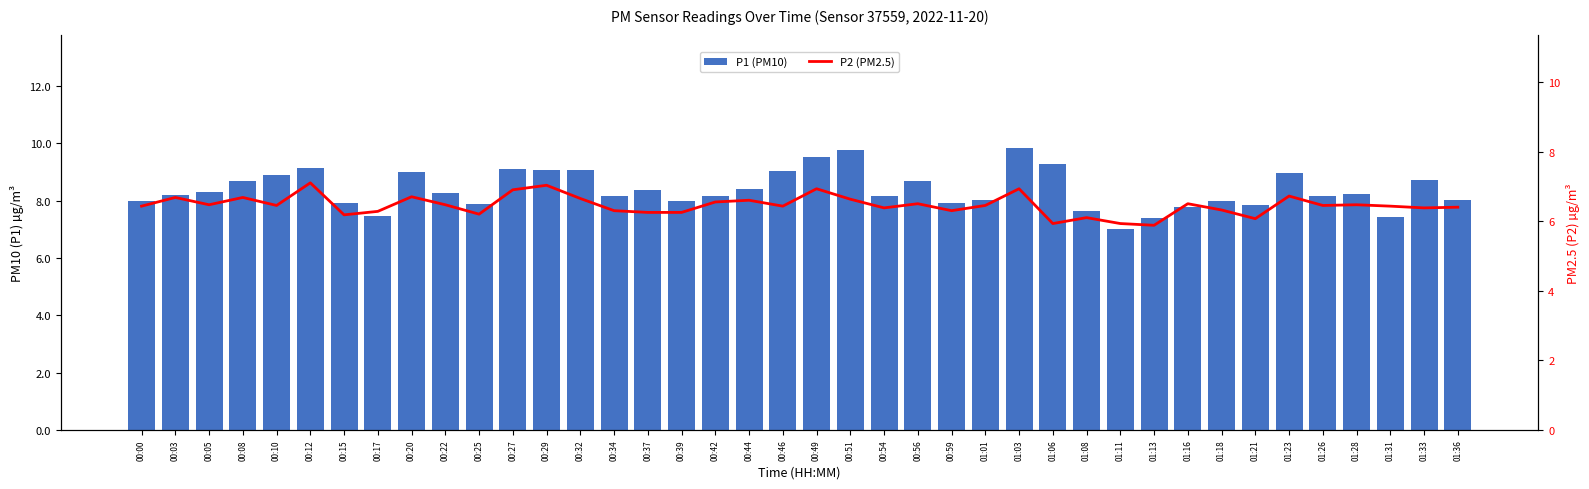

What is the difference between the second highest and minimum values in the P1 (PM10) series?

2.8